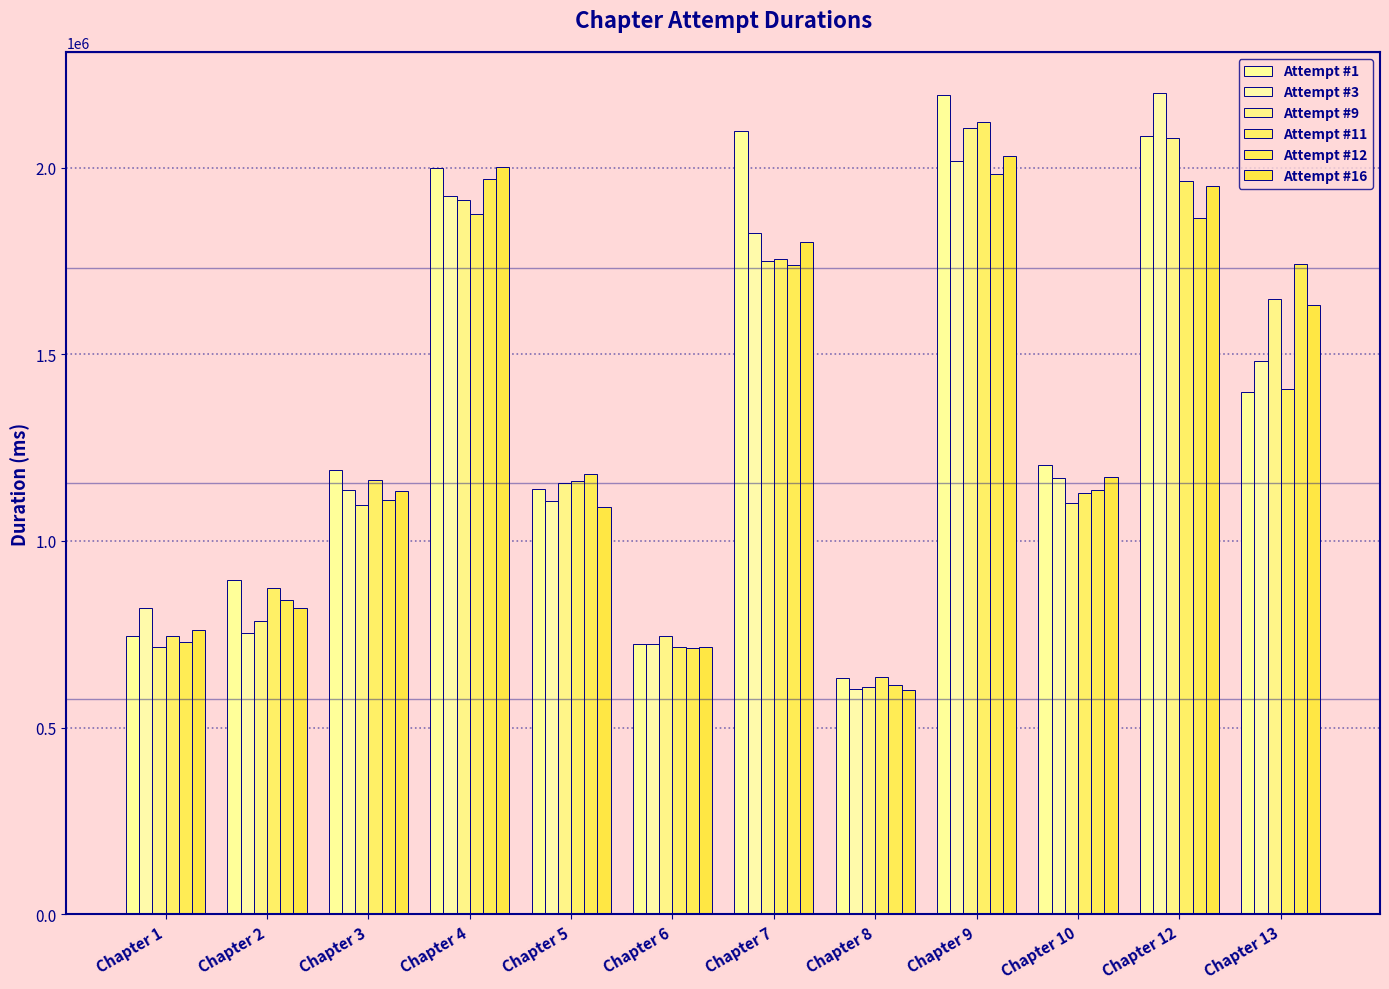

What is the value of the Attempt #12 bar at the 3rd from the left?

1109091